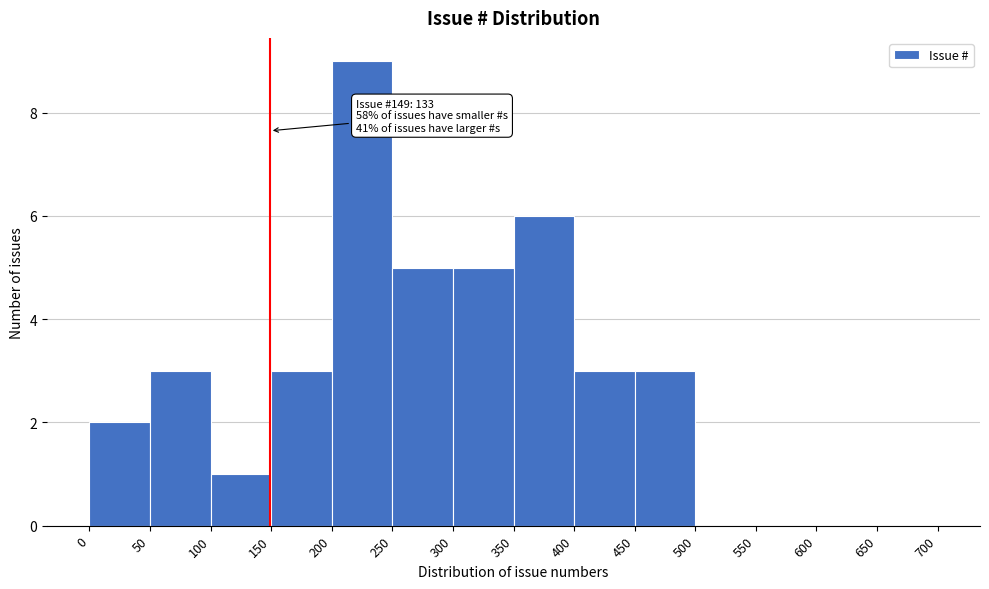

Which range on the x-axis has the tallest bar?

200 to 250